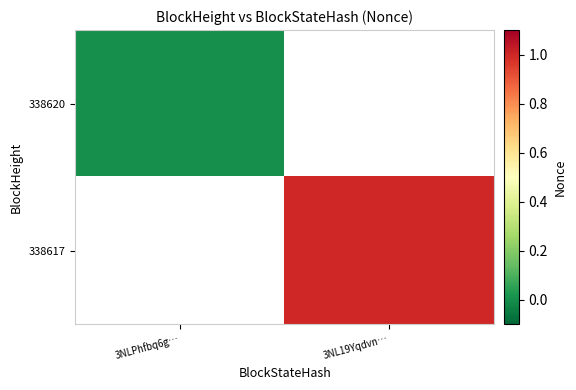

Between 3NLPhfbq6g… and 3NL19Yqdvn…, which is larger?

3NL19Yqdvn…